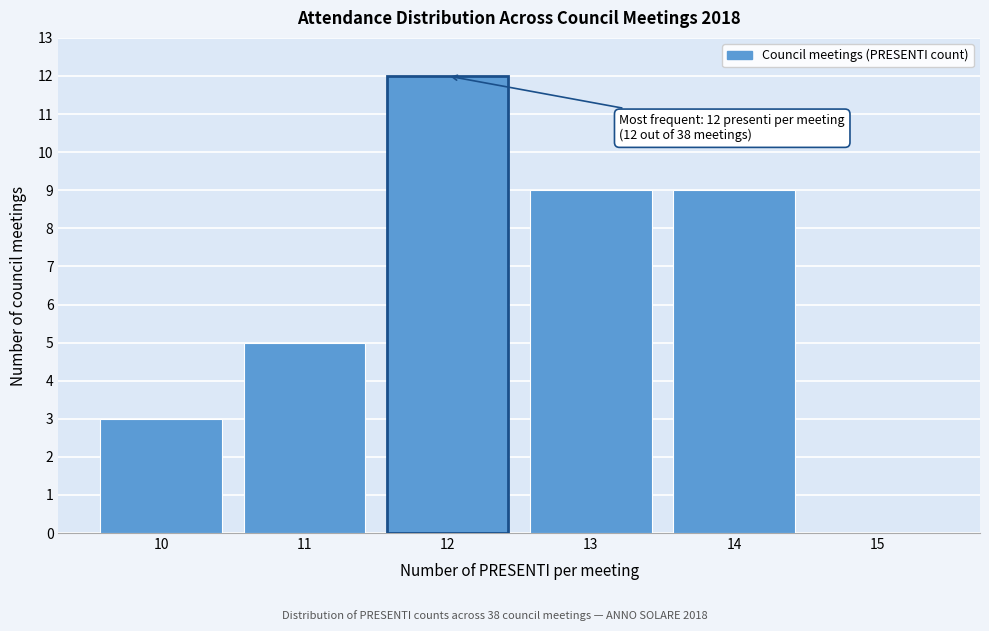

Which range on the x-axis has the tallest bar?

11.5 to 12.5